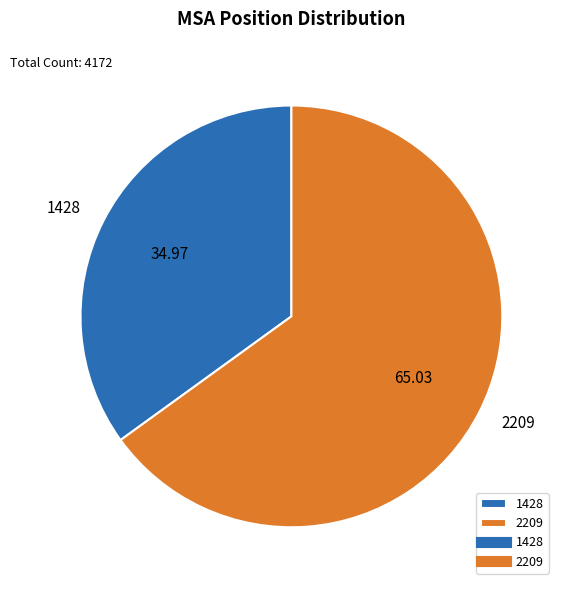

Which has a higher value, 2209 or 1428?

2209